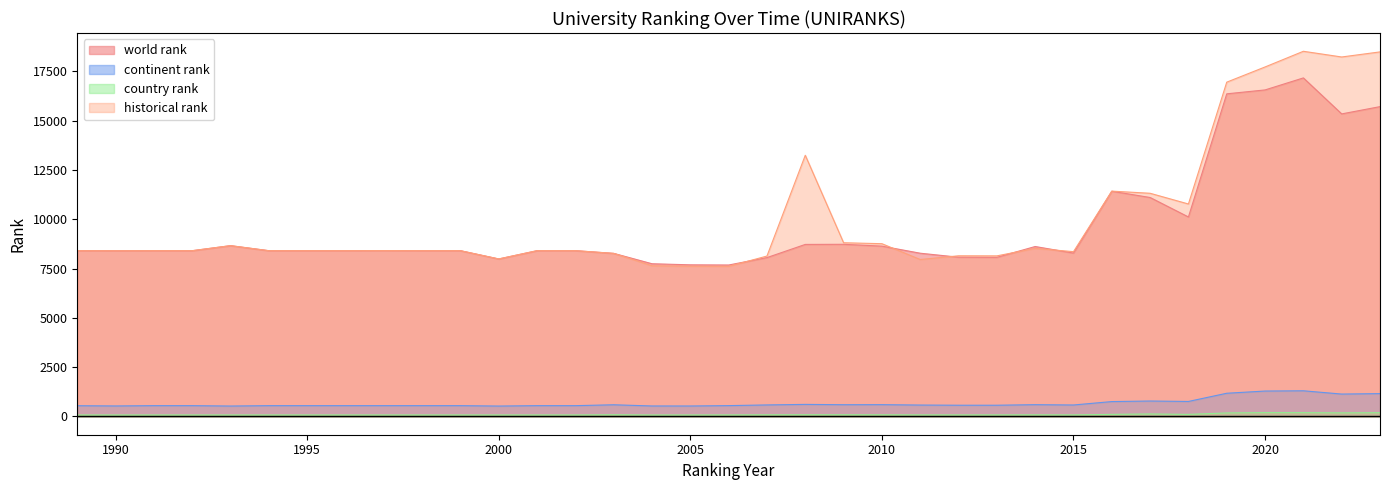

What is the sum of the historical rank values at 2010 and 2013?

16904.0